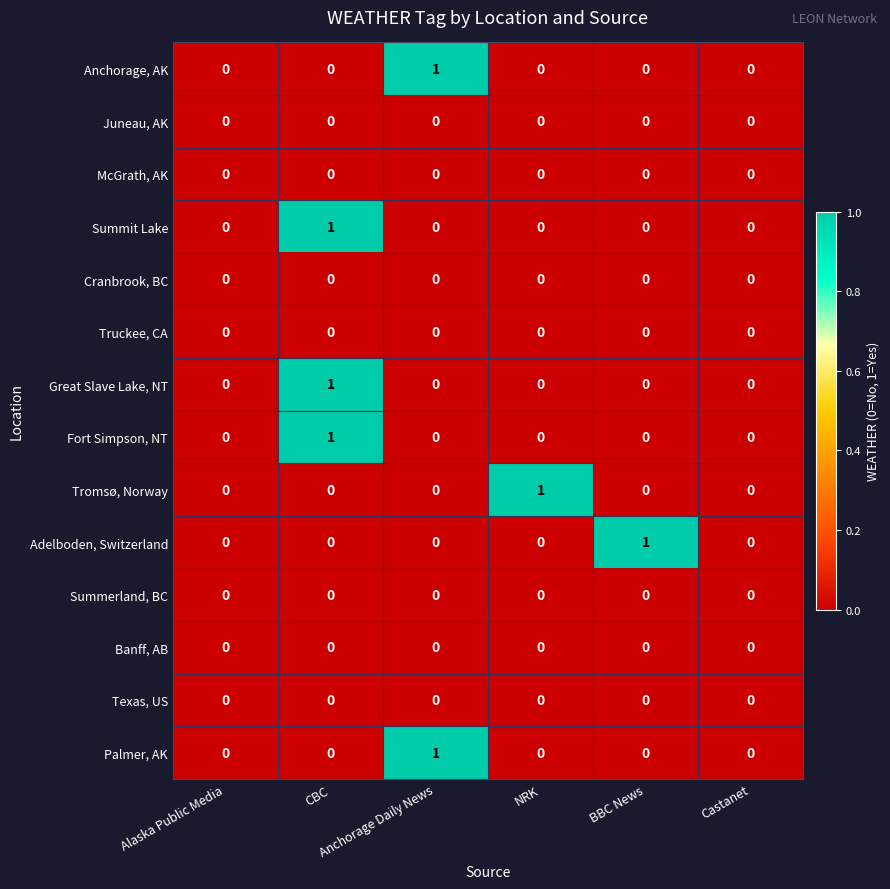

How many Summit Lake values are between 0 and 1?

6